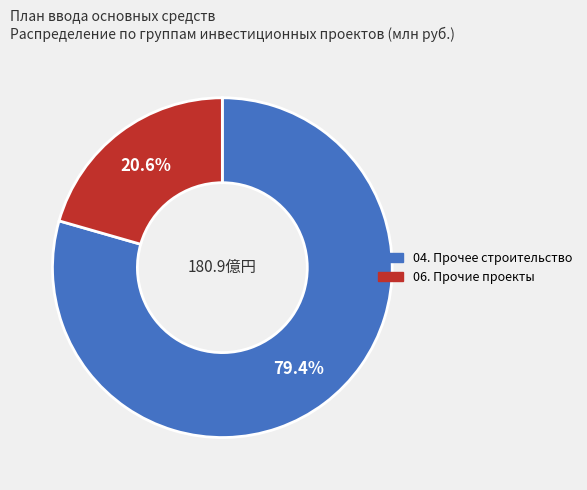

Is there a majority slice in this chart?

Yes